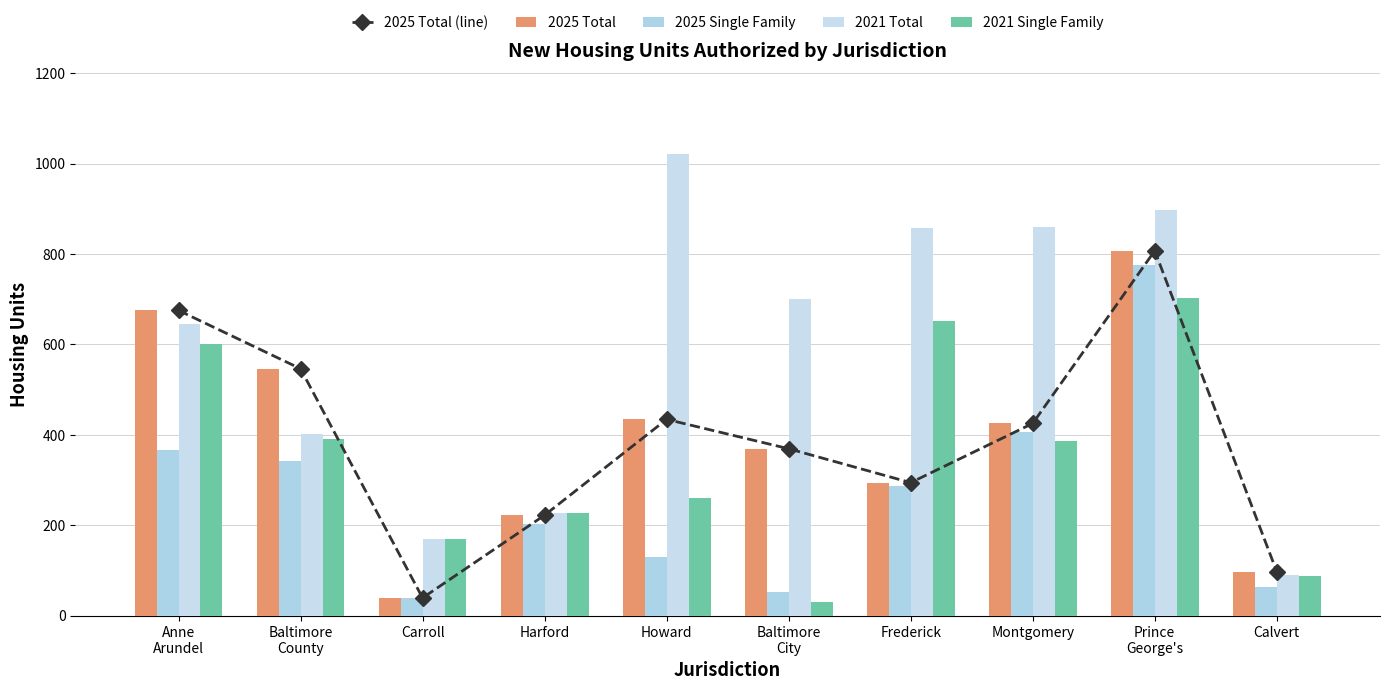

What is the total value across all series at Prince
George's?

3990